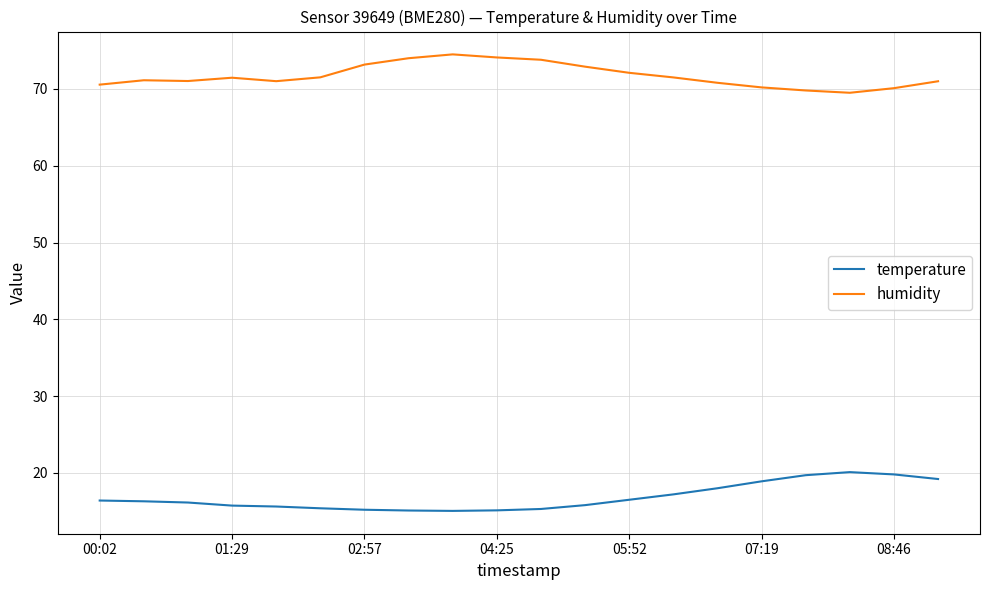

What is the average value of the humidity series?

71.7